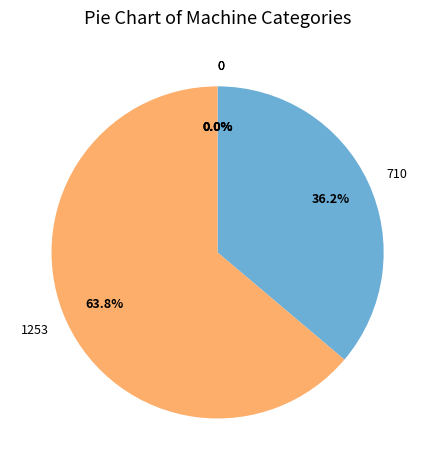

To the nearest percent, what is the combined percentage of under_thousand_cells and one_cell?

37%